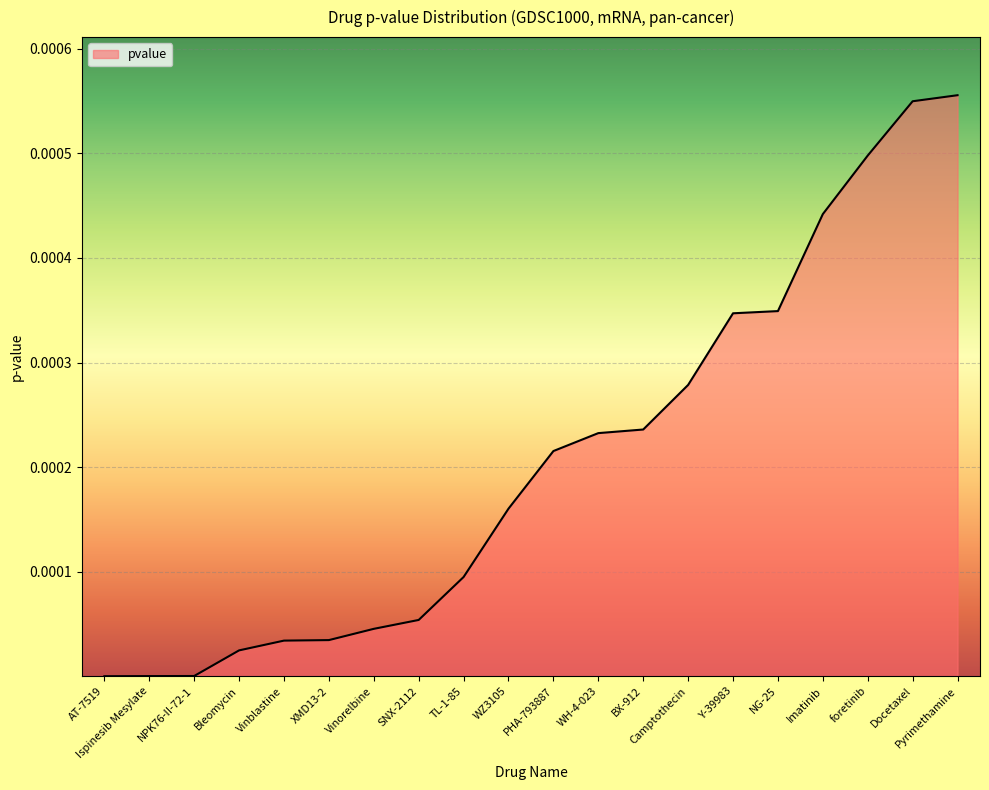

Which has a higher value, Ispinesib Mesylate or Pyrimethamine?

Pyrimethamine